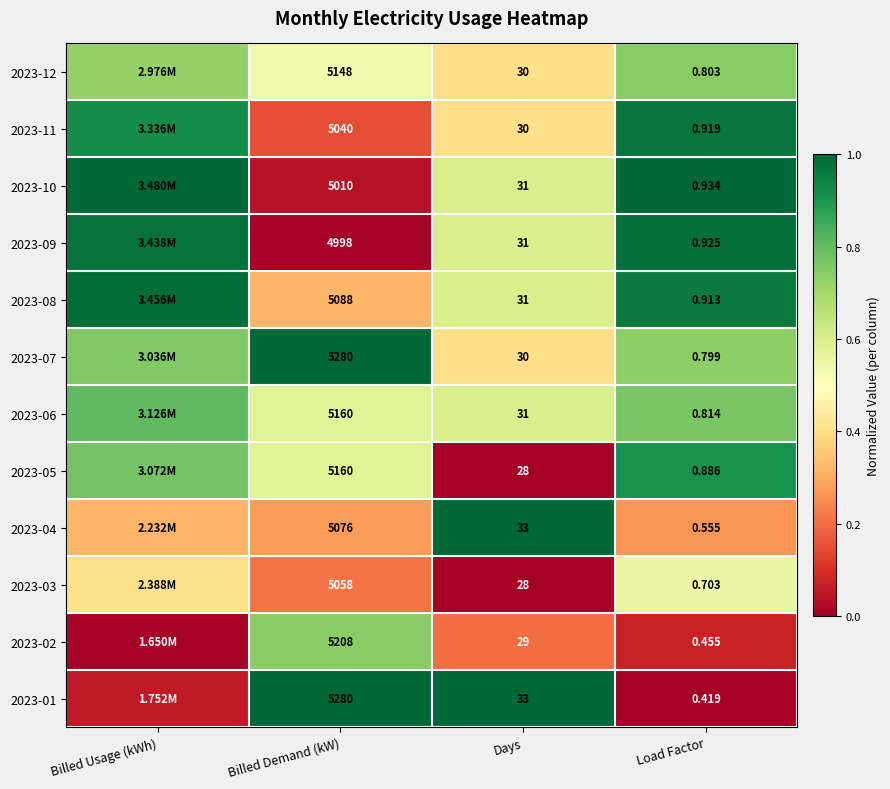

Rank the series by their maximum value, from highest to lowest.

2023-10, 2023-07, 2023-04, 2023-01, 2023-08, 2023-09, 2023-11, 2023-05, 2023-06, 2023-12, 2023-02, 2023-03